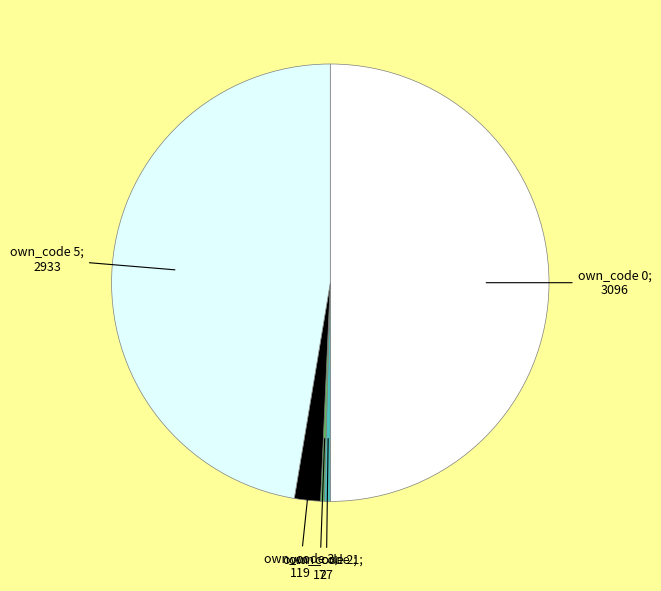

Approximately how many times larger is the value at own_code 1 compared to own_code 3?

0.2